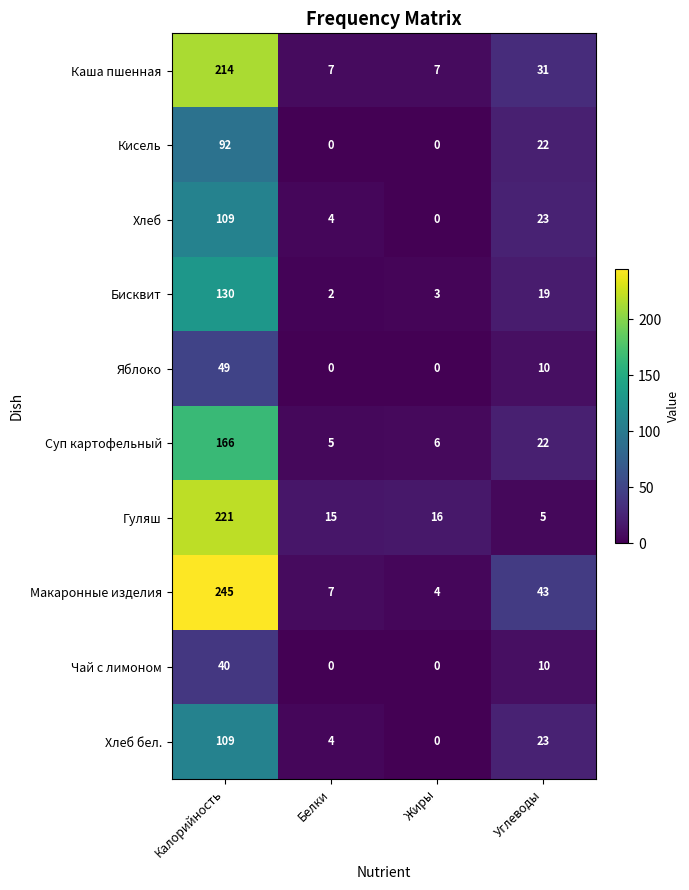

What is the difference between the maximum and minimum values in the Чай с лимоном series?

40